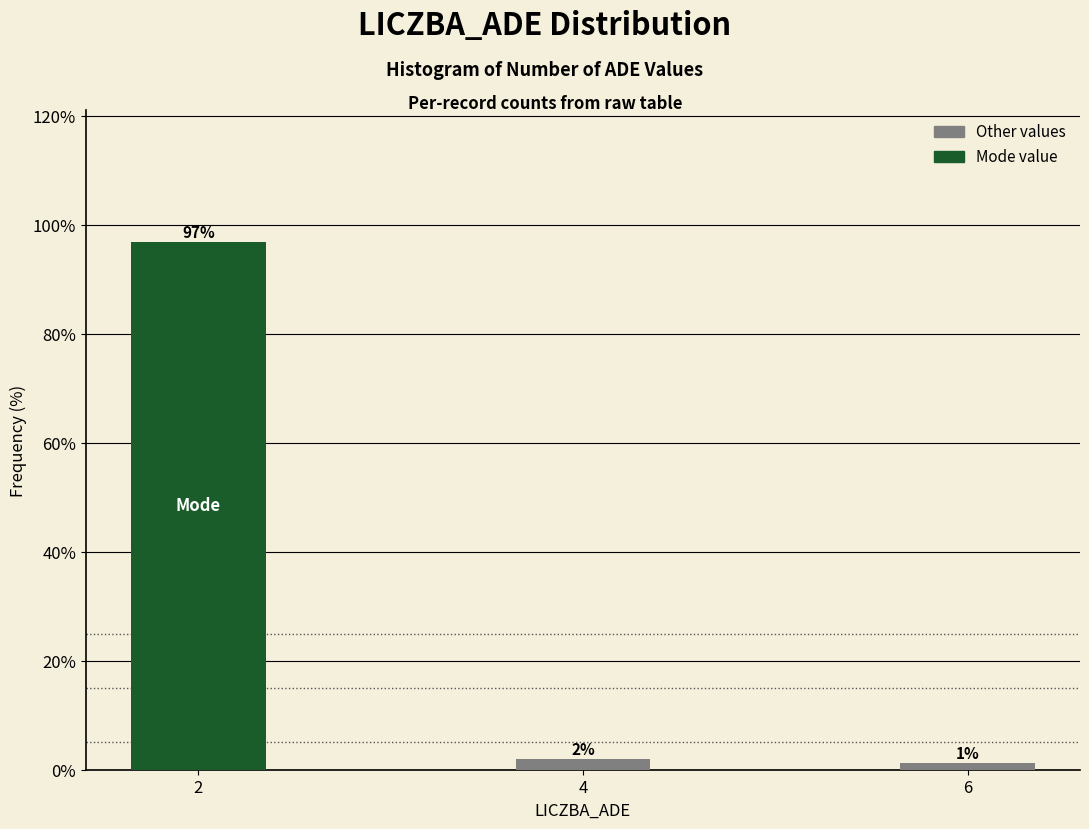

Does the chart contain any negative values?

No